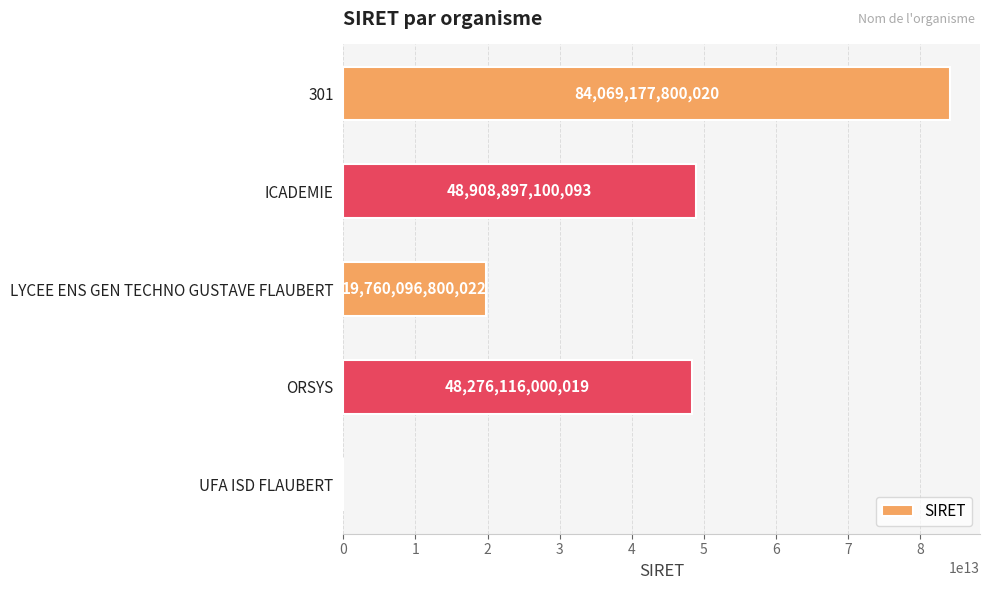

At which category does the chart reach its peak across all series?

301